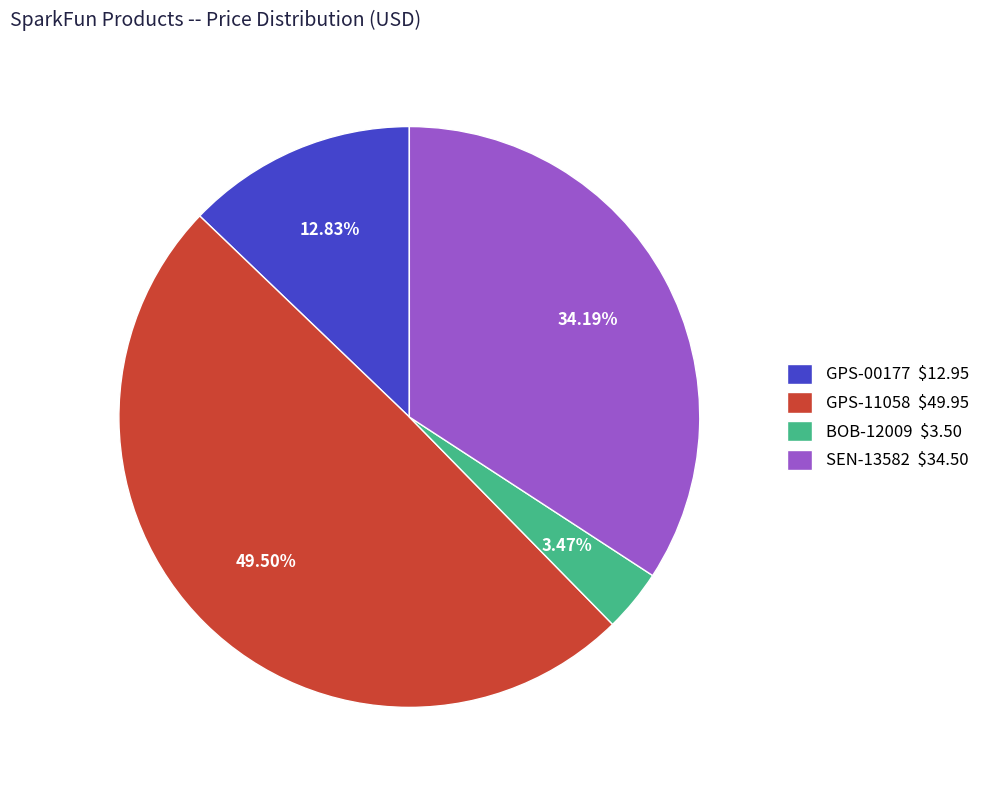

Combined, what portion of the pie is GPS-11058 and SEN-13582?

83.7%